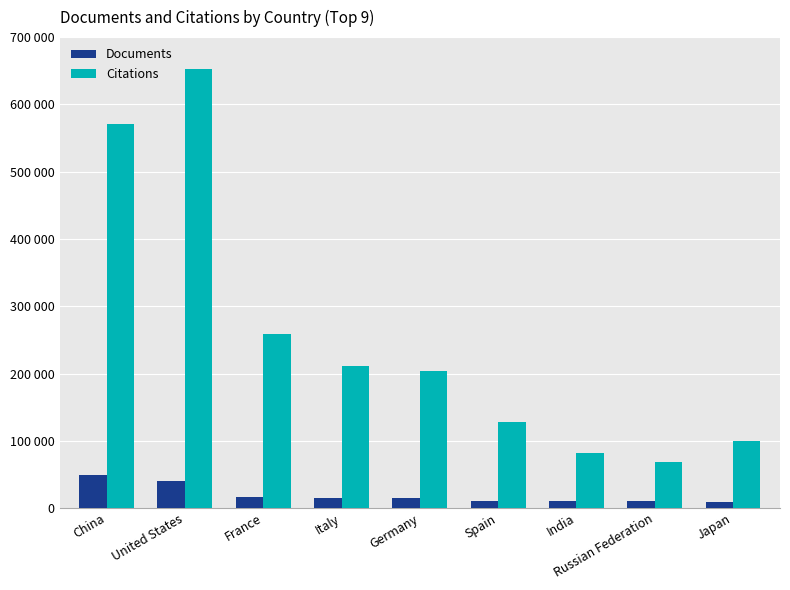

Which series changed the most between United States and Japan?

Citations